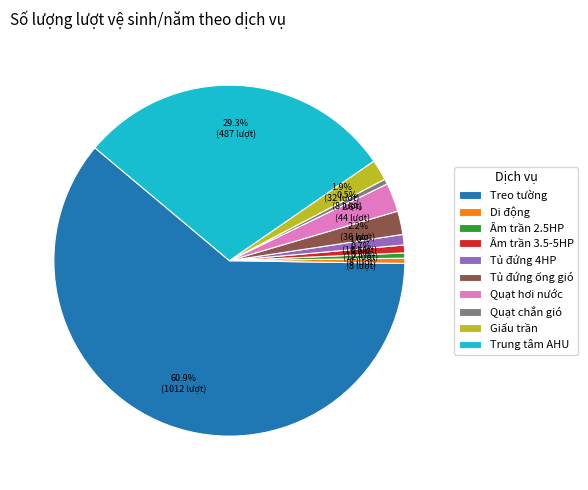

What percentage do Âm trần 3.5-5HP and Quạt chắn gió together represent?

1.2%